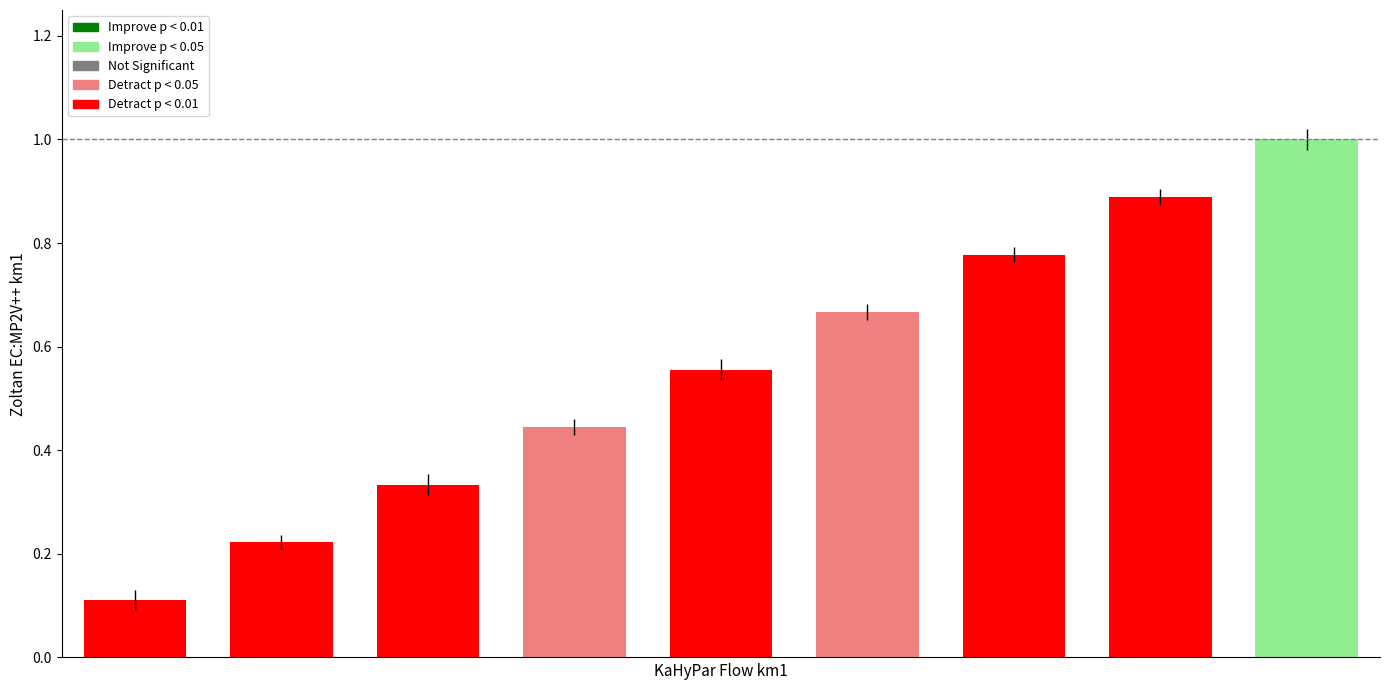

What is the greatest value displayed?

1.0